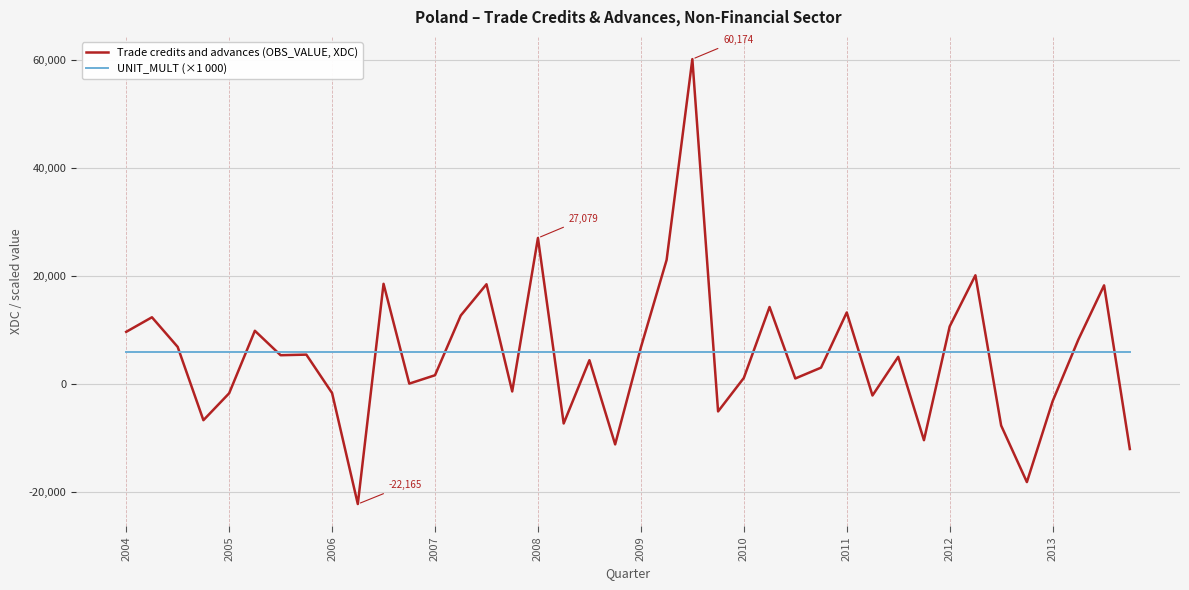

How many lines are shown in the chart?

2